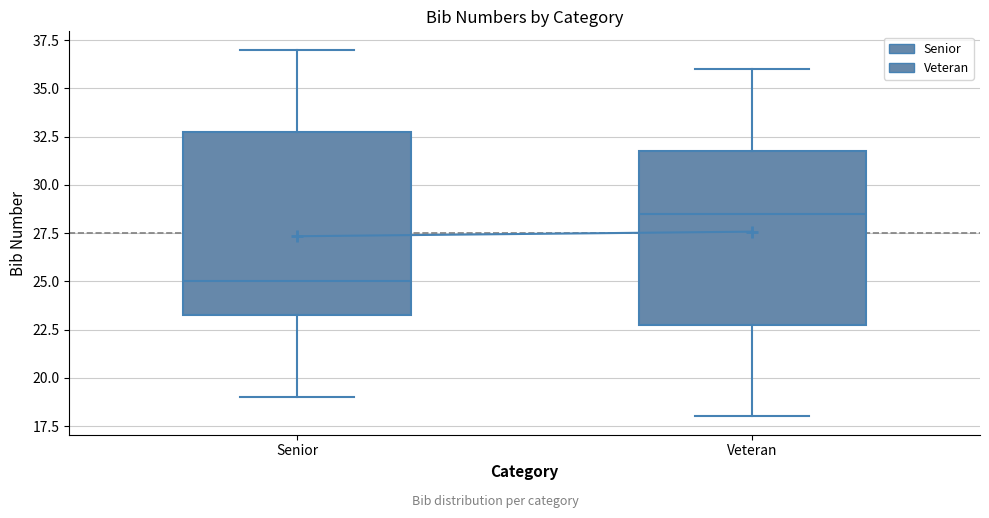

Reading left to right, transcribe this box plot: for each box, give where its median line is, the range the box spans, and where its two whiskers end, as read against the y-axis. The values are not printed on the chart, so give them approximately, as read against the axis.

Senior: median 25.0, box 23.5 to 33.0, whiskers 19.0 to 37.0
Veteran: median 28.5, box 23.0 to 32.0, whiskers 18.0 to 36.0